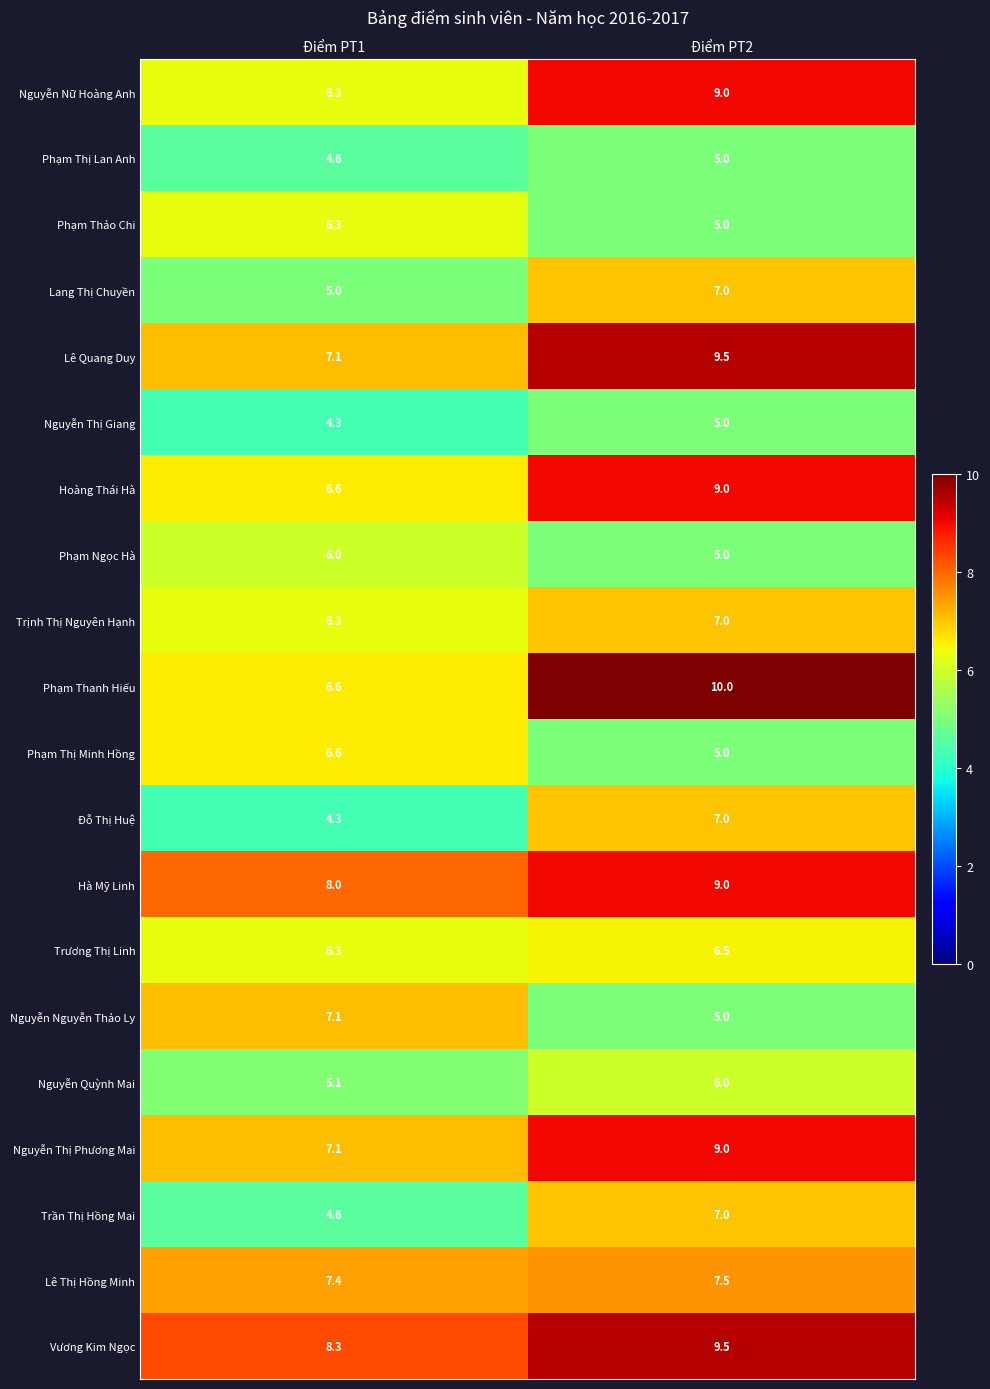

Count the number of data series in this chart.

20